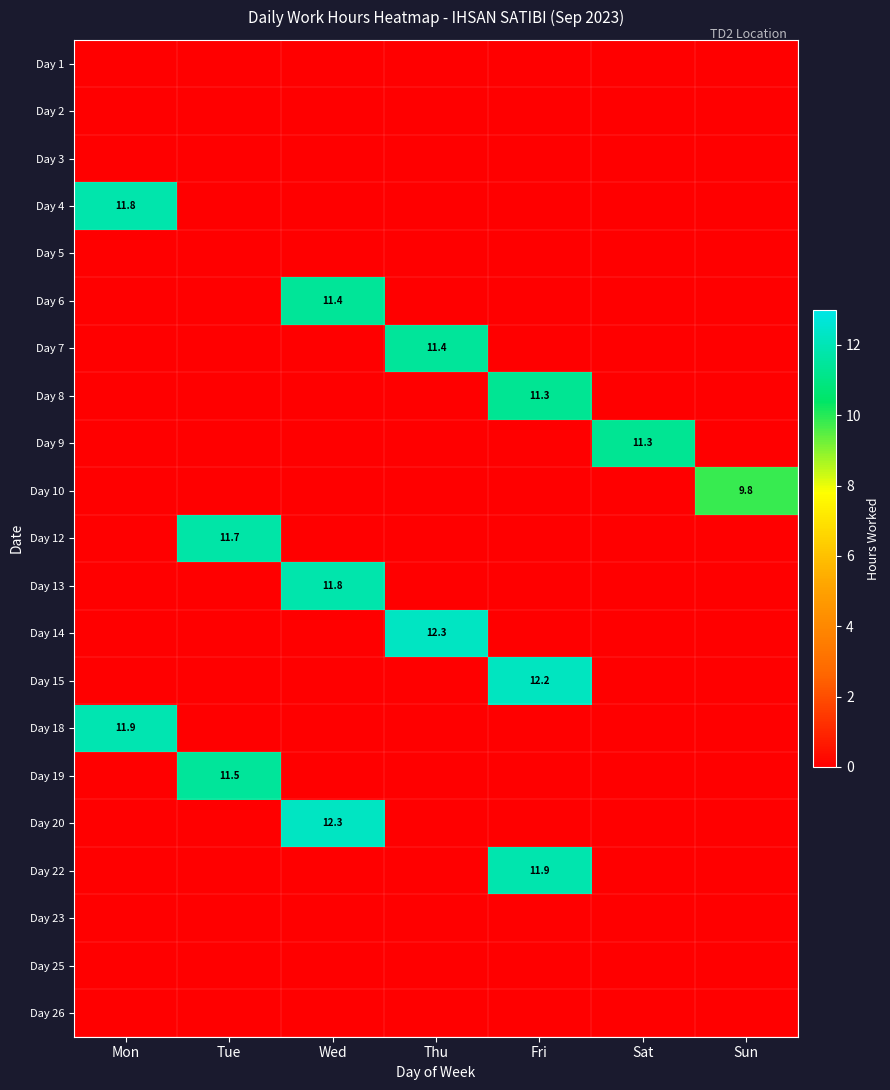

Is it true that Day 12 equals 11.7 at Tue?

True